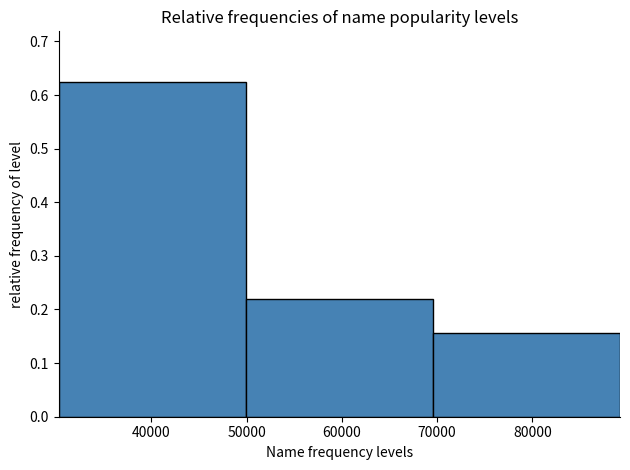

What is the height of the bar covering 30000 to 50000 on the x-axis? Neither the bar edges nor the heights are printed on the chart, so give them approximately, as read against the axes.

0.63